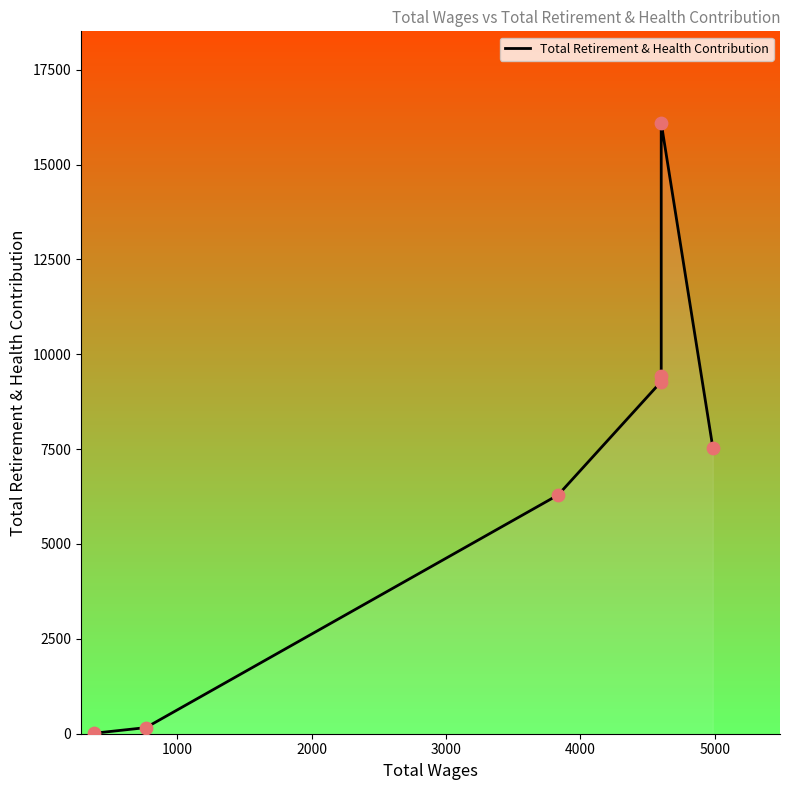

What is the ratio of the value at 4000 to the value at 2000?

1.5